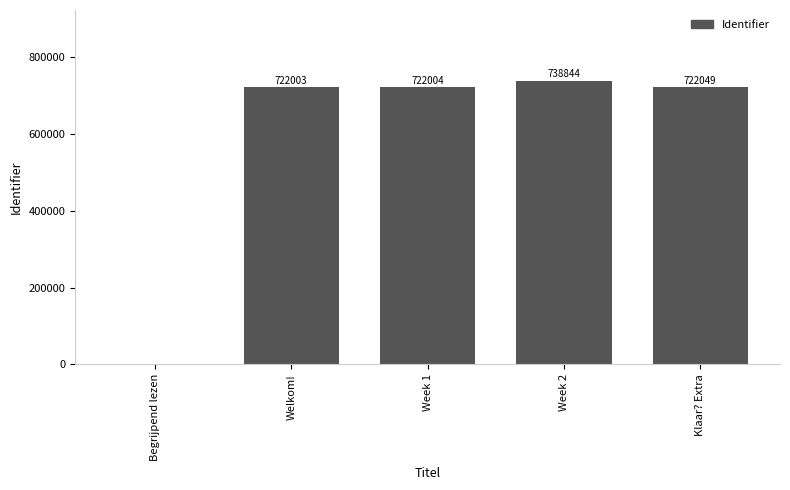

What is the sum of the values at Begrijpend lezen and Week 1?

722004